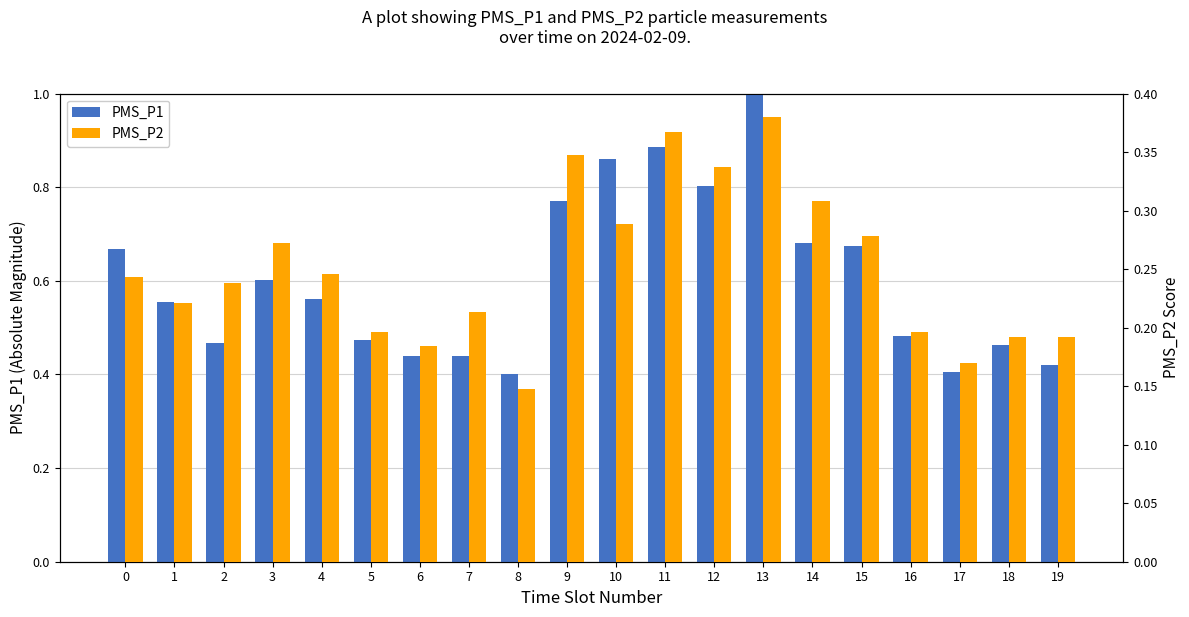

List the series in order of their overall mean, highest first.

PMS_P1, PMS_P2